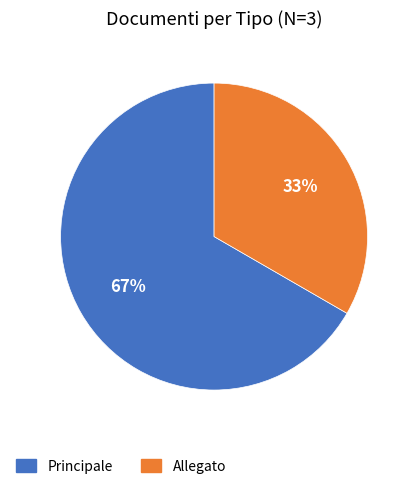

To the nearest percent, what is the average slice percentage?

50%